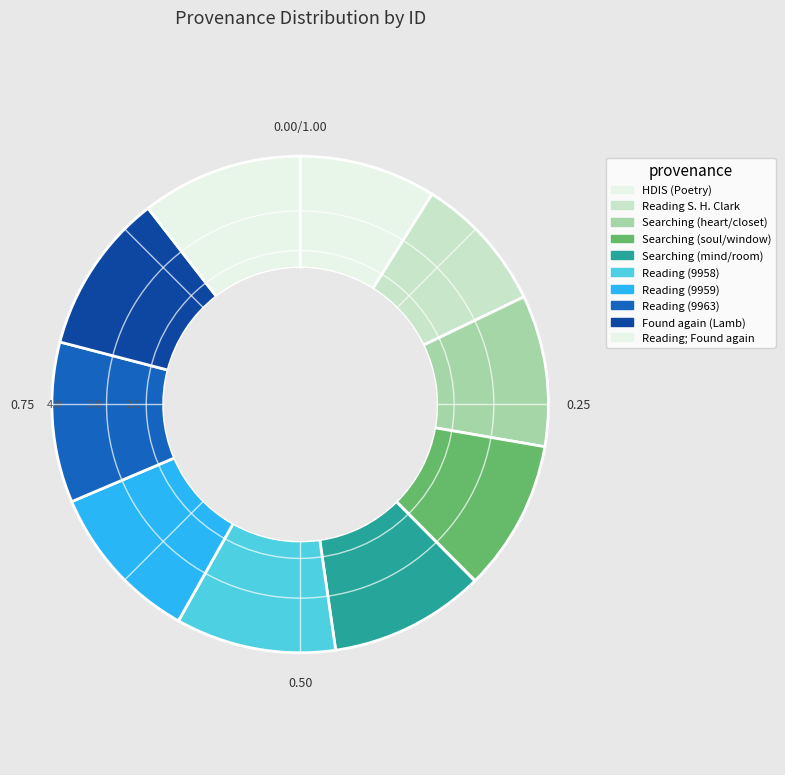

Count the number of slices in the pie.

10